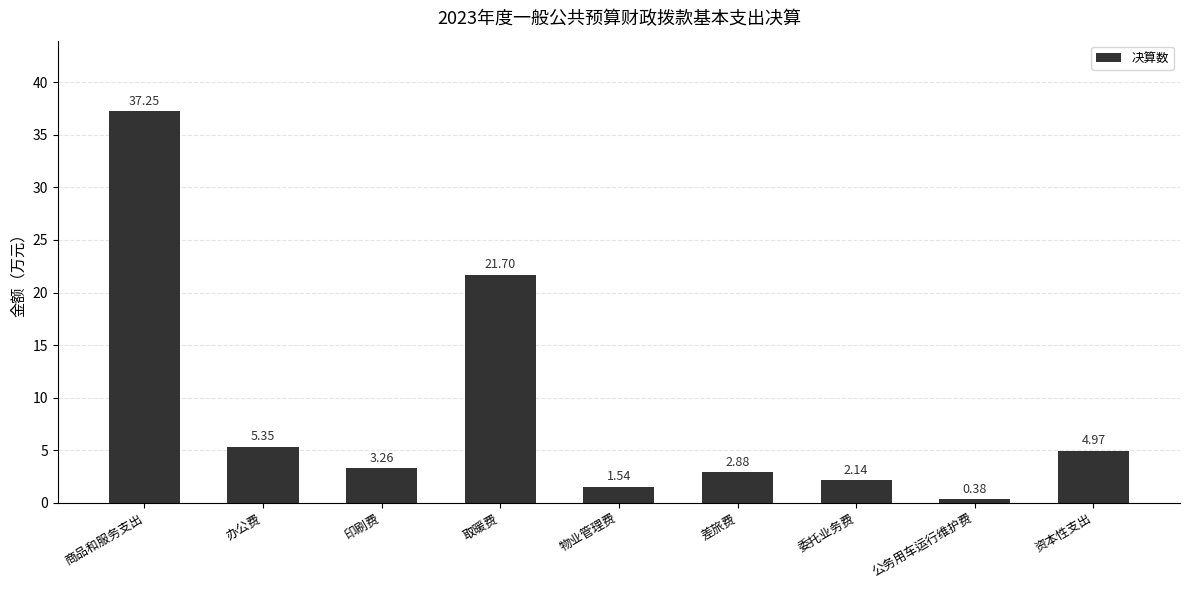

What position from the right is 公务用车运行维护费?

2